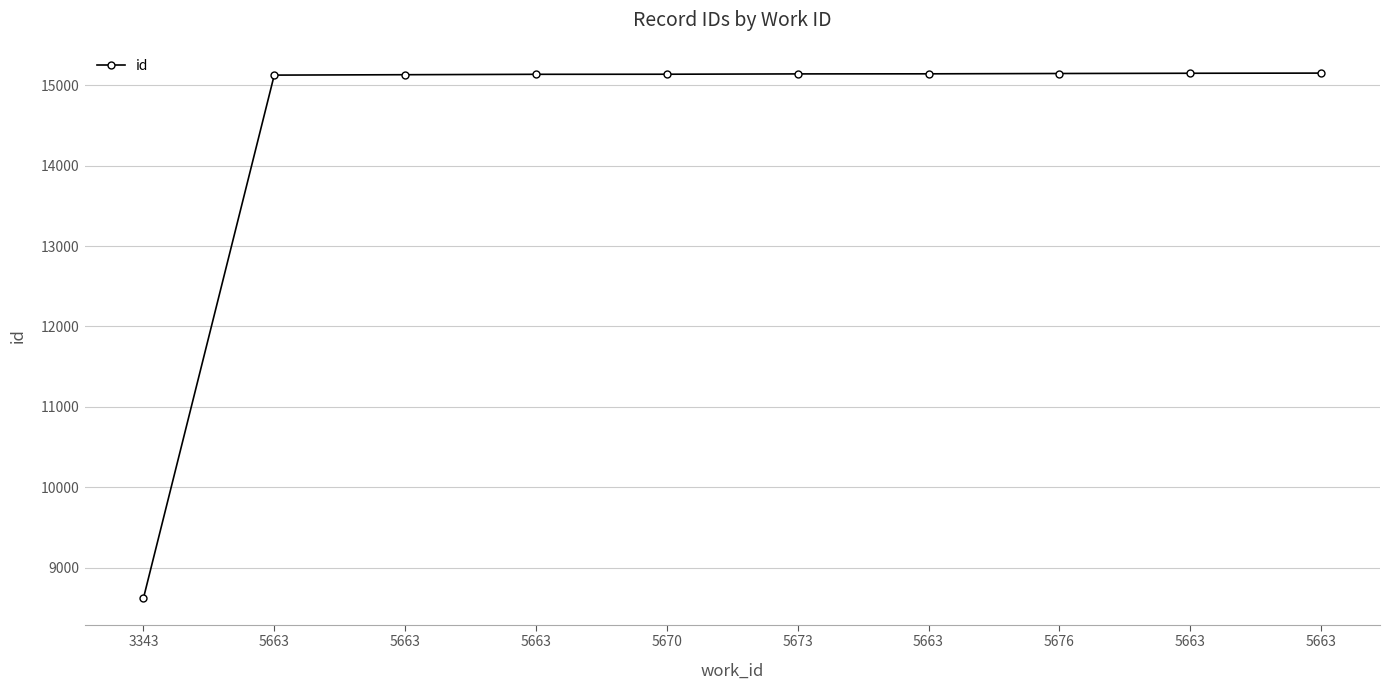

How many lines are shown in the chart?

1